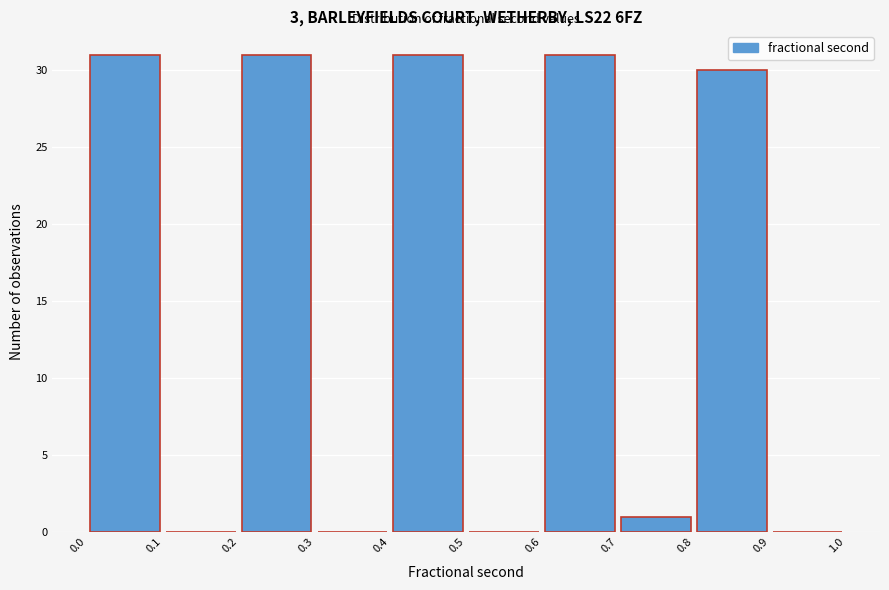

Reading left to right, list every bar in this chart as the range it spans on the x-axis followed by its height. The values are not printed on the chart, so give them approximately, as read against the axis.

0.0 to 0.1: 31
0.1 to 0.2: 0
0.2 to 0.3: 31
0.3 to 0.4: 0
0.4 to 0.5: 31
0.5 to 0.6: 0
0.6 to 0.7: 31
0.7 to 0.8: 1
0.8 to 0.9: 30
0.9 to 1.0: 0